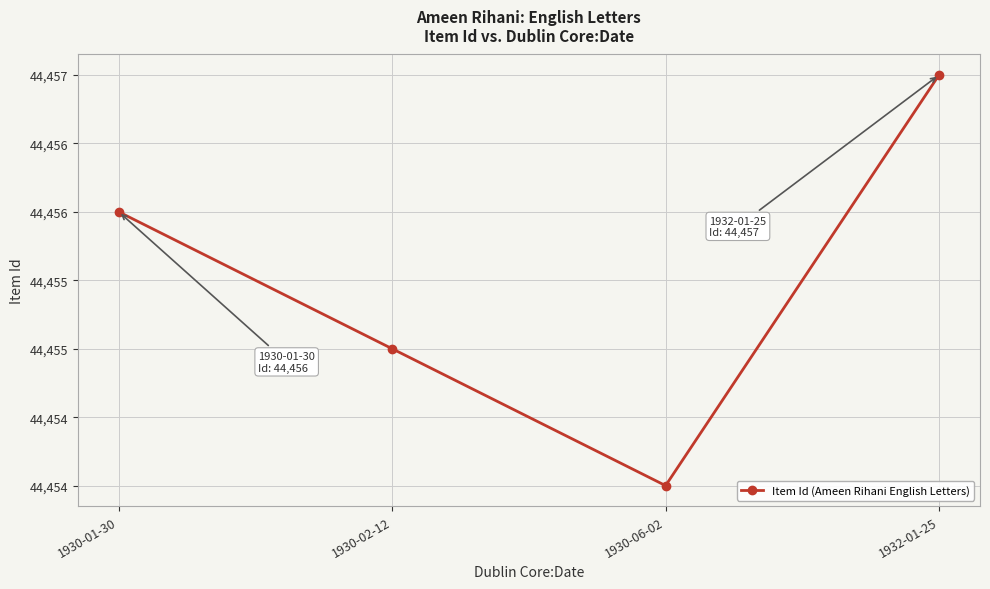

What is the sum of all values?

177822